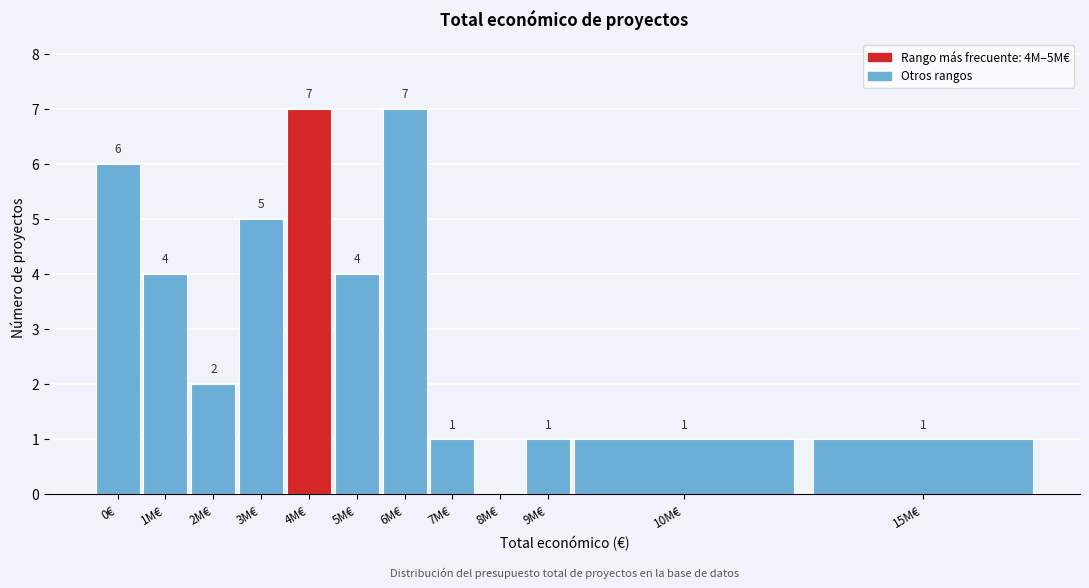

Reading right to left, list all the values displayed in this chart.

15M€=1	10M€=1	9M€=1	8M€=0	7M€=1	6M€=7	5M€=4	4M€=7	3M€=5	2M€=2	1M€=4	0€=6